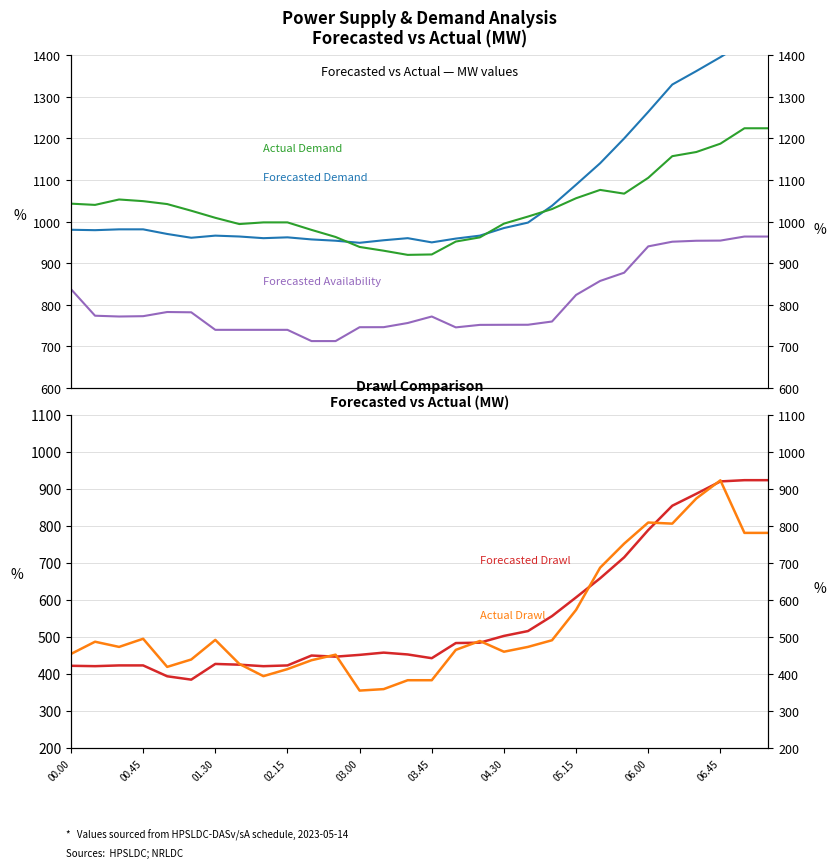

Is it true that Actual Demand equals 1697.3 at 22?

False